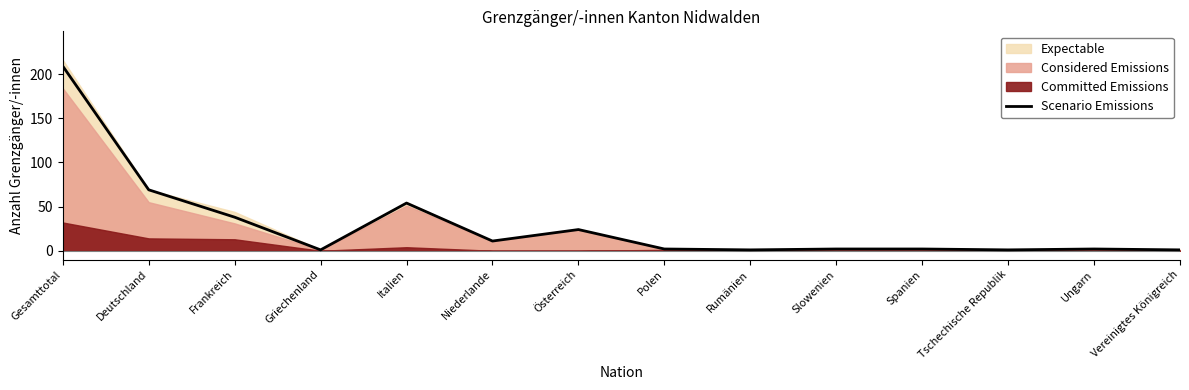

What is the maximum value shown in the chart?

209